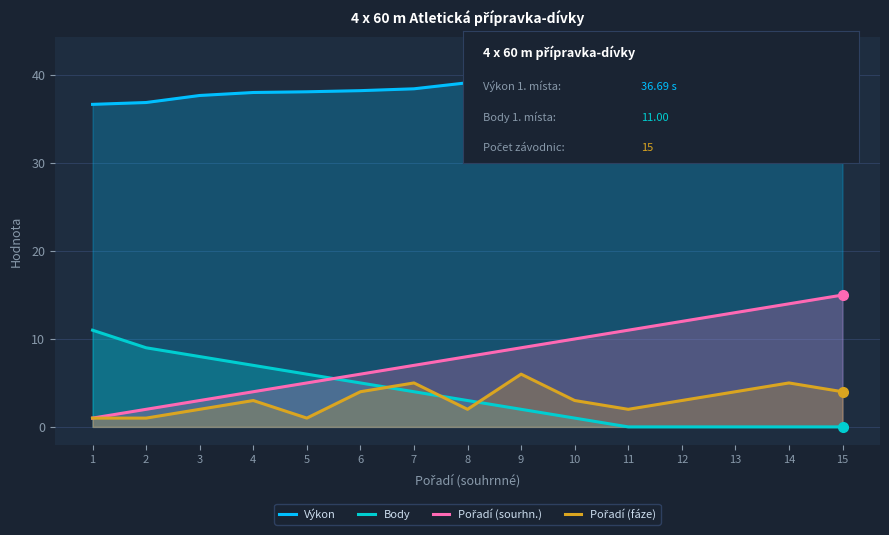

The Pořadí (fáze) series shows 1.0 at 1. True or false?

True